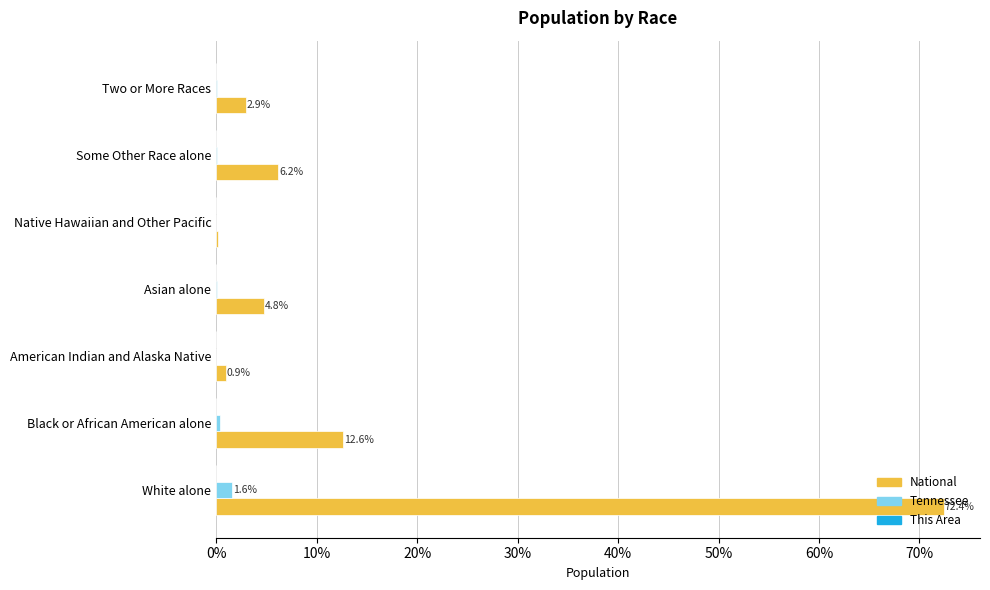

At which label does National reach its peak?

White alone